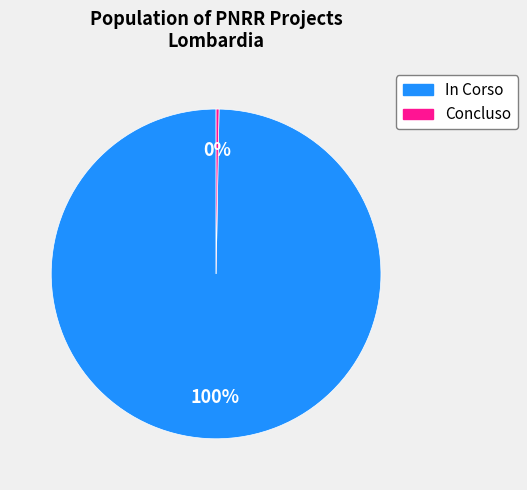

How many segments does this pie chart have?

2